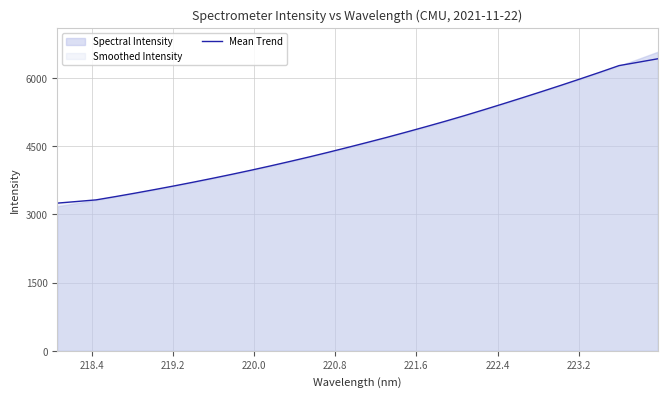

What is the difference between the maximum and minimum values?

3171.6